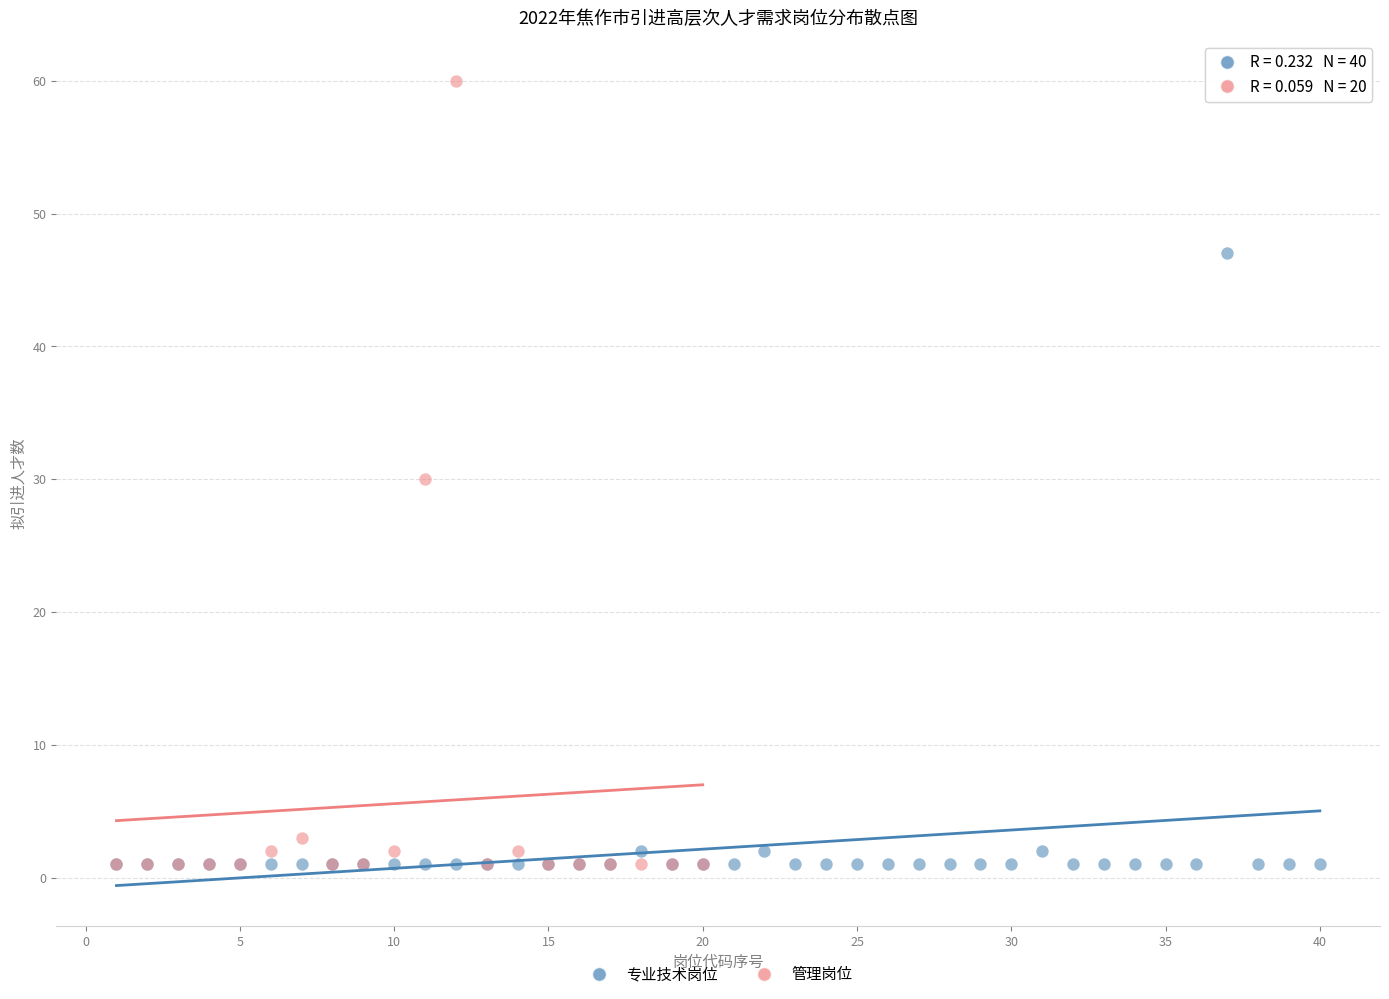

Which series reaches the maximum Y coordinate?

管理岗位